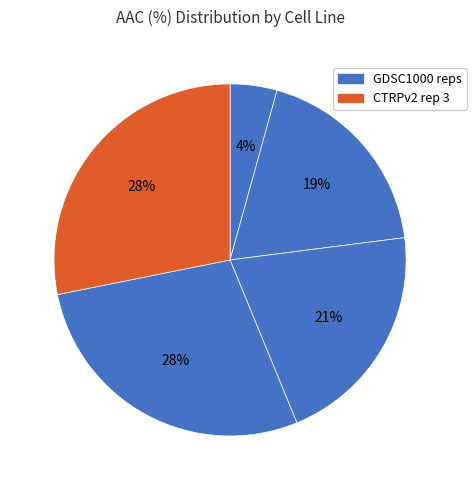

How many segments does this pie chart have?

5